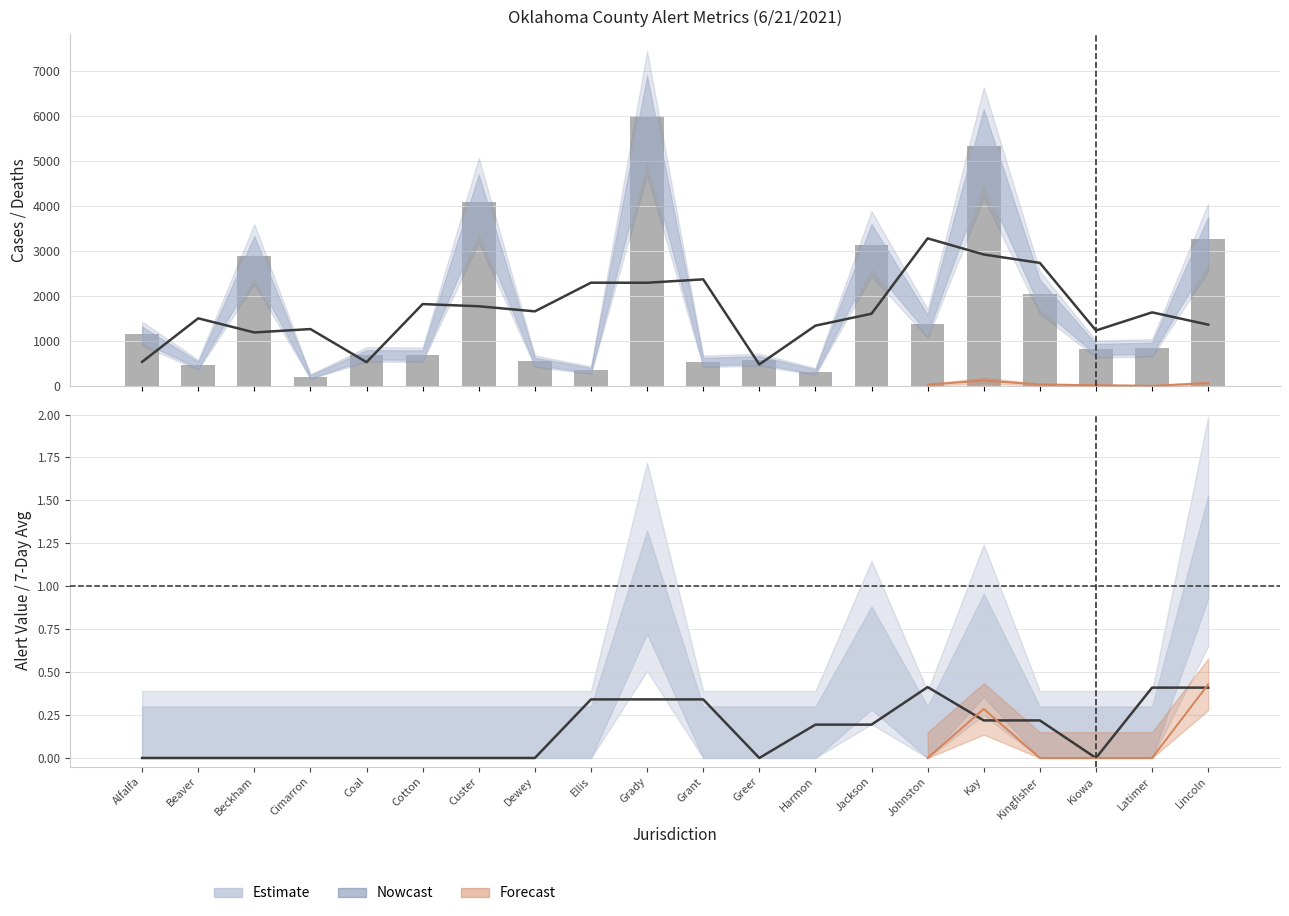

Which series has the largest total across all categories?

Cases